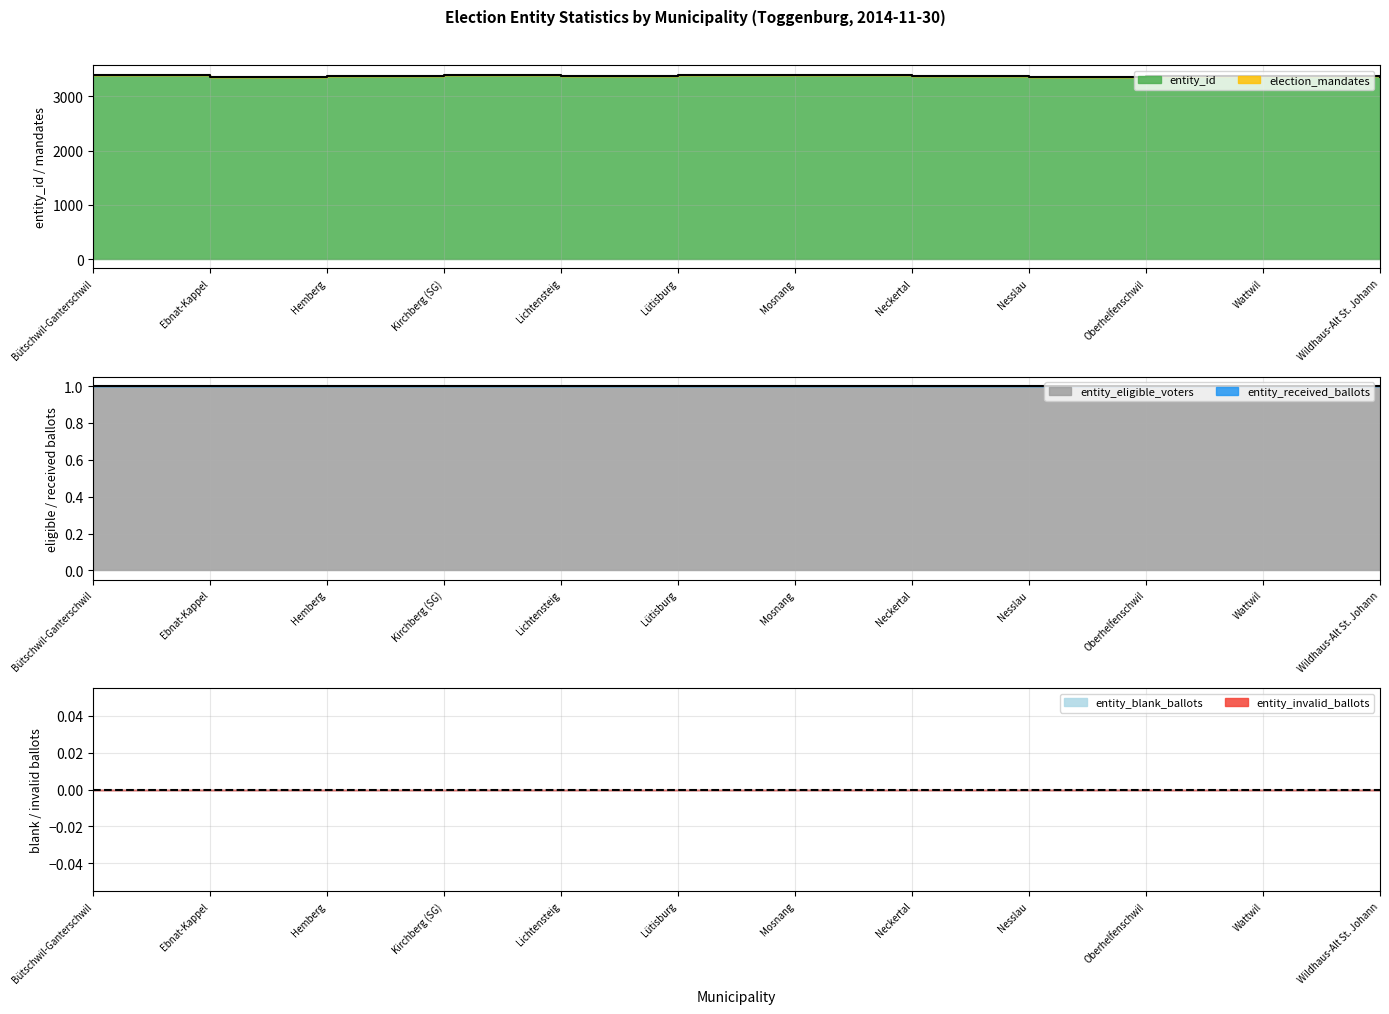

True or false: entity_eligible_voters has more than 2 points higher than both neighbors.

False